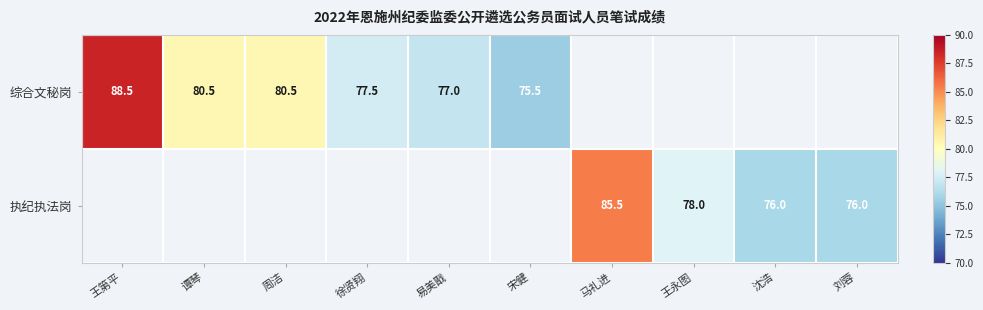

At which category is the sum across all series the highest?

王第平